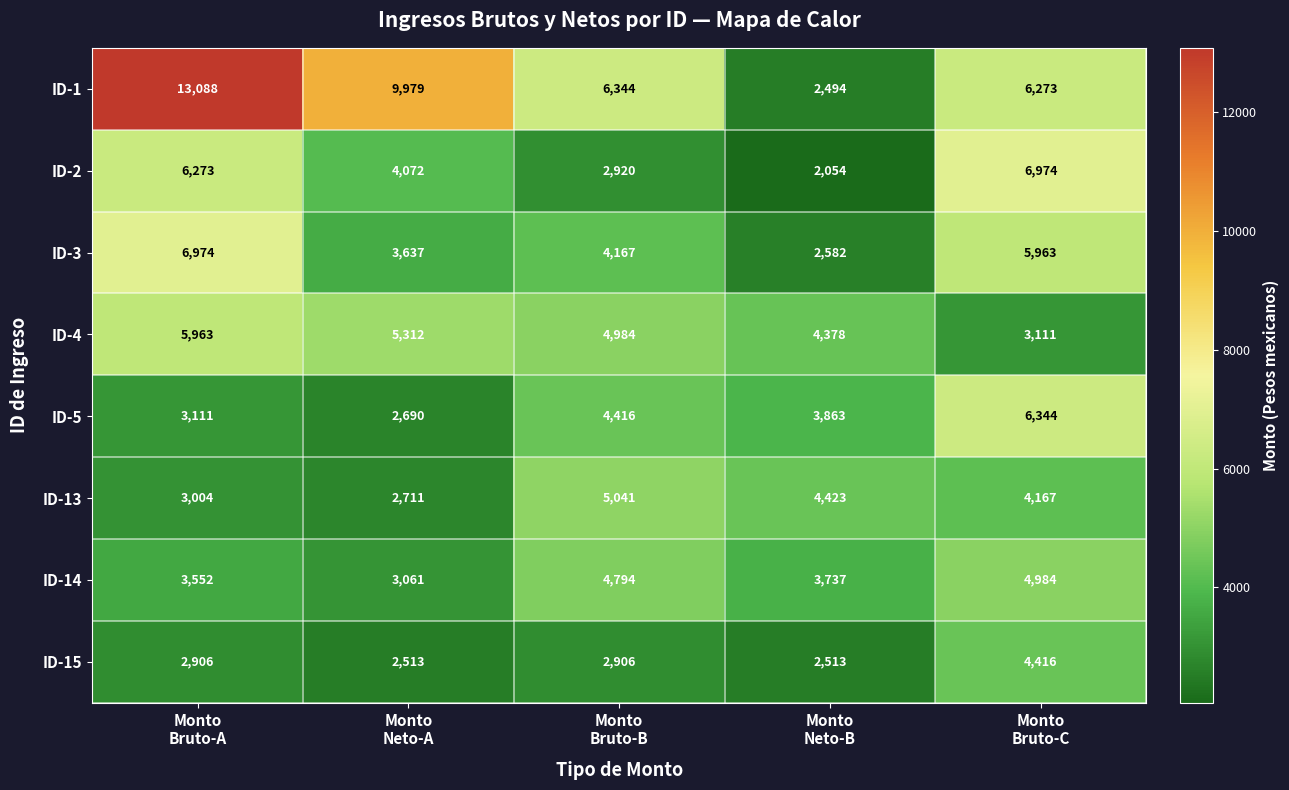

What is the average value of the ID-3 series?

4665